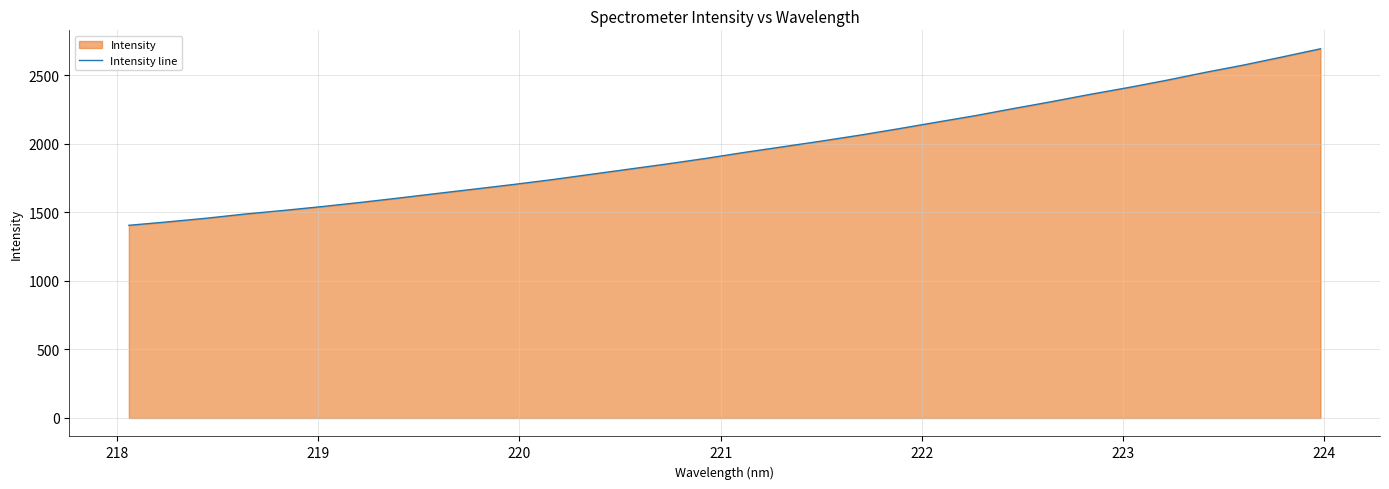

What is the greatest value displayed?

2694.3